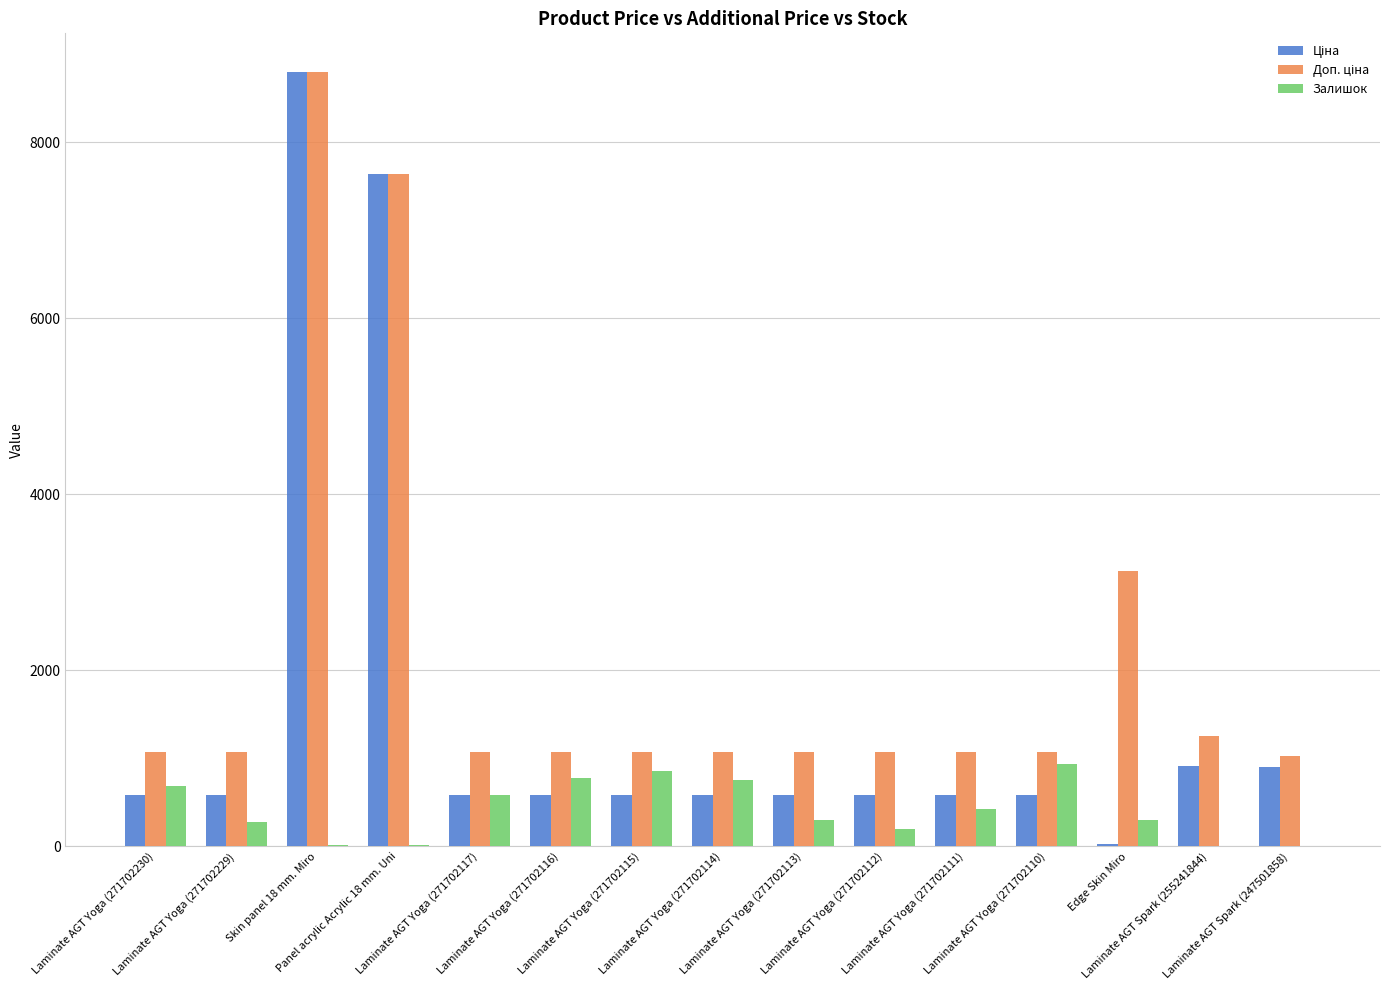

Which series changed the most between Laminate AGT Yoga (271702112) and Laminate AGT Yoga (271702110)?

Залишок